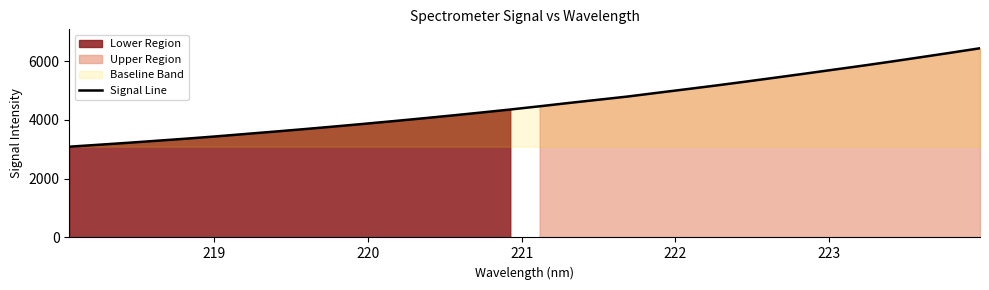

What is the difference between the maximum and second lowest values?

3282.8